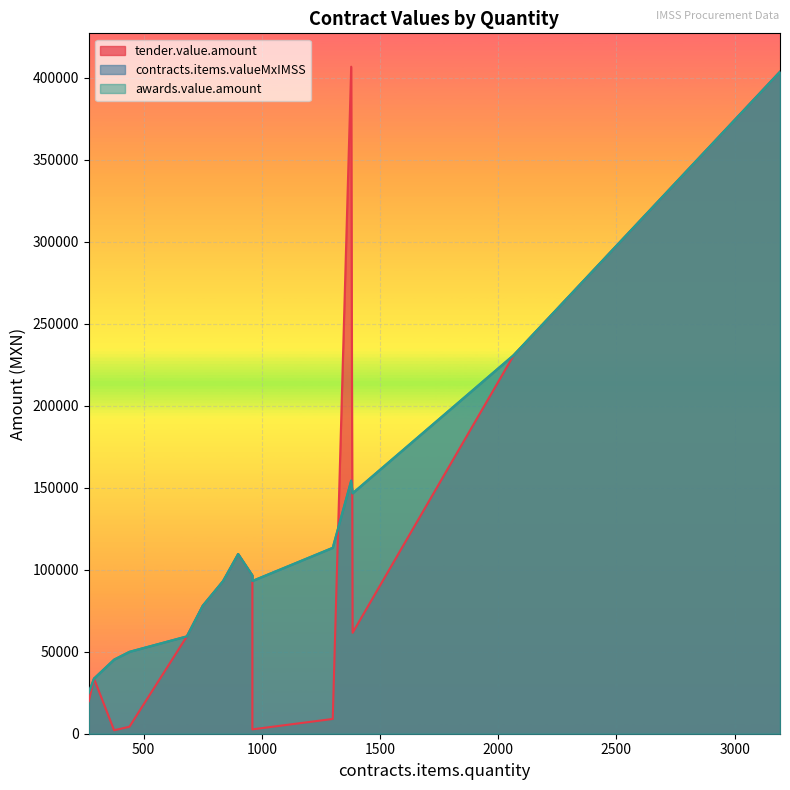

List the labels in order of contracts.items.valueMxIMSS value, smallest first.

268, 290, 375, 440, 683, 750, 836, 960, 960, 900, 1300, 1384, 1378, 2066, 3192